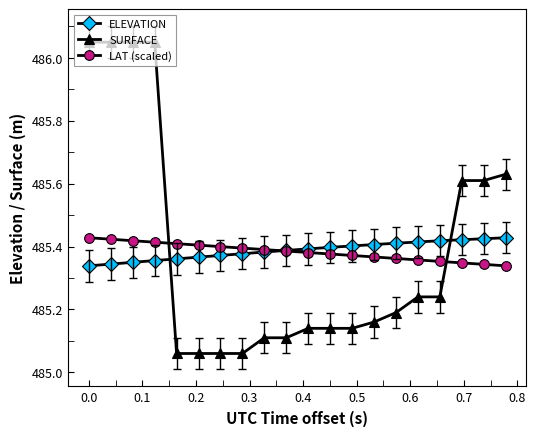

What are all the series names shown in the legend?

ELEVATION, SURFACE, LAT (scaled)